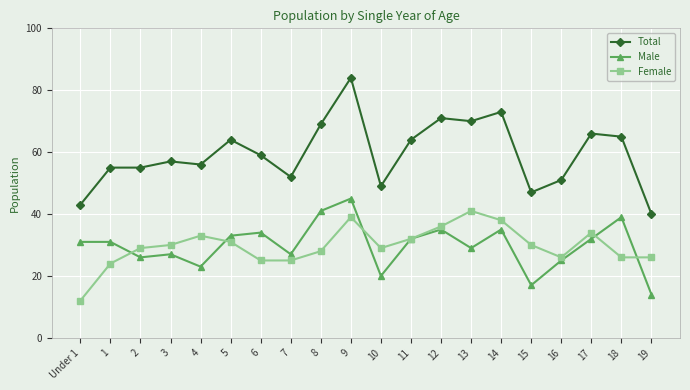

True or false: Total has more than 0 interior local peaks.

True